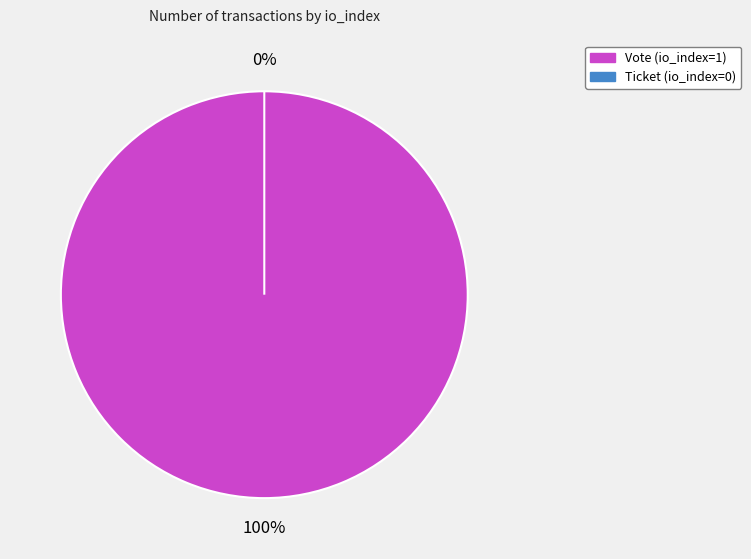

Combined, do Ticket (io_index=0) and Vote (io_index=1) account for over 50%?

Yes